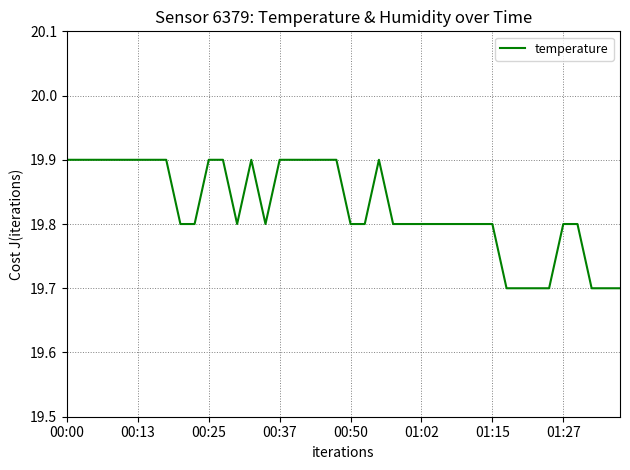

What is the difference between the maximum and minimum values?

0.2